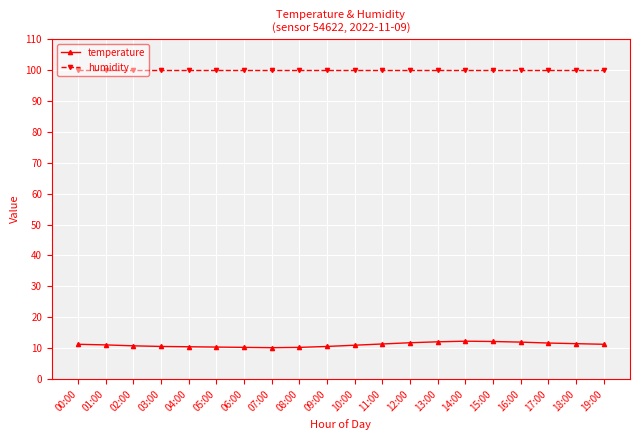

What is the greatest value displayed?

99.9